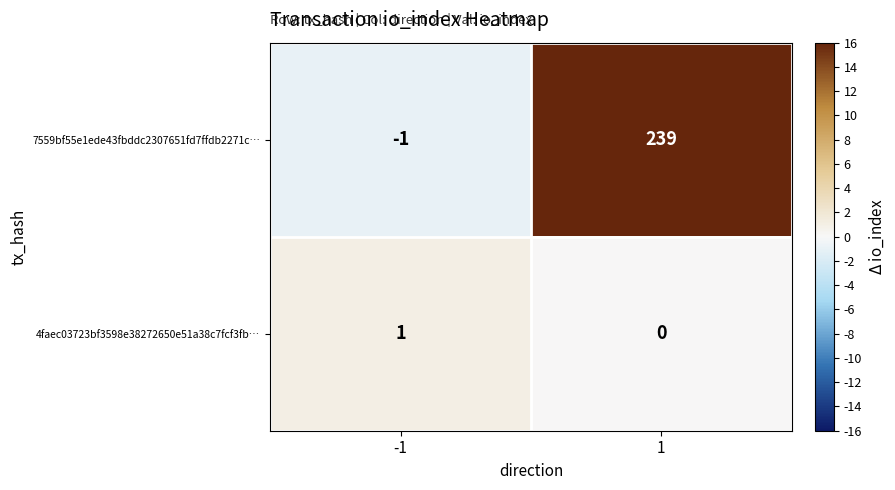

List the series in order of their overall mean, highest first.

7559bf55e1ede43fbddc2307651fd7ffdb2271c…, 4faec03723bf3598e38272650e51a38c7fcf3fb…